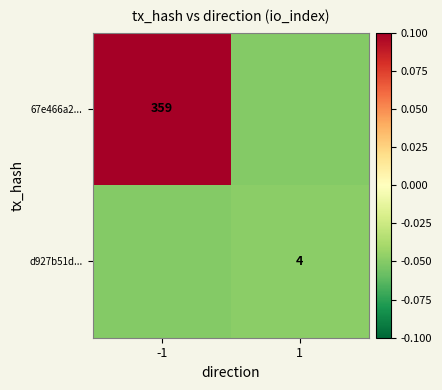

Between 1 and -1, which is larger?

-1